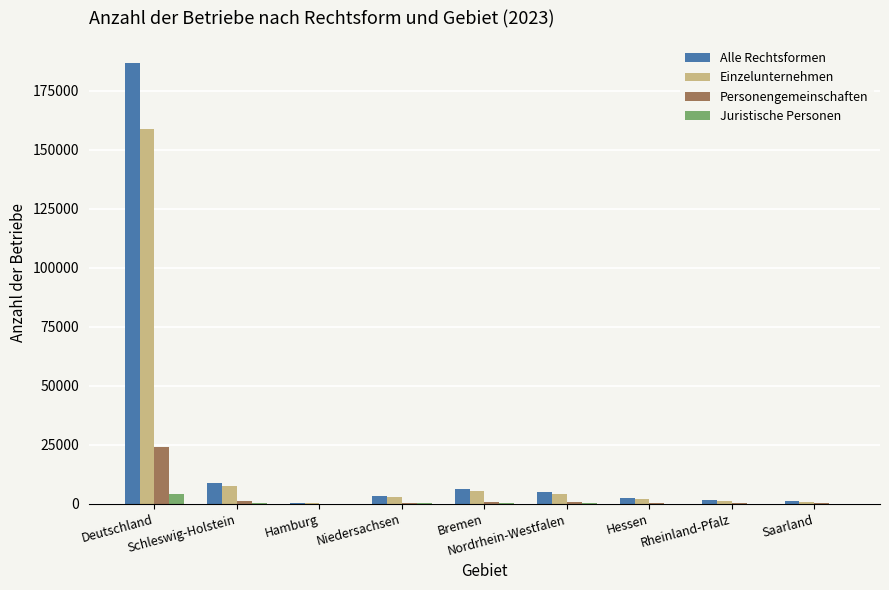

Which series changed the most between Deutschland and Nordrhein-Westfalen?

Alle Rechtsformen